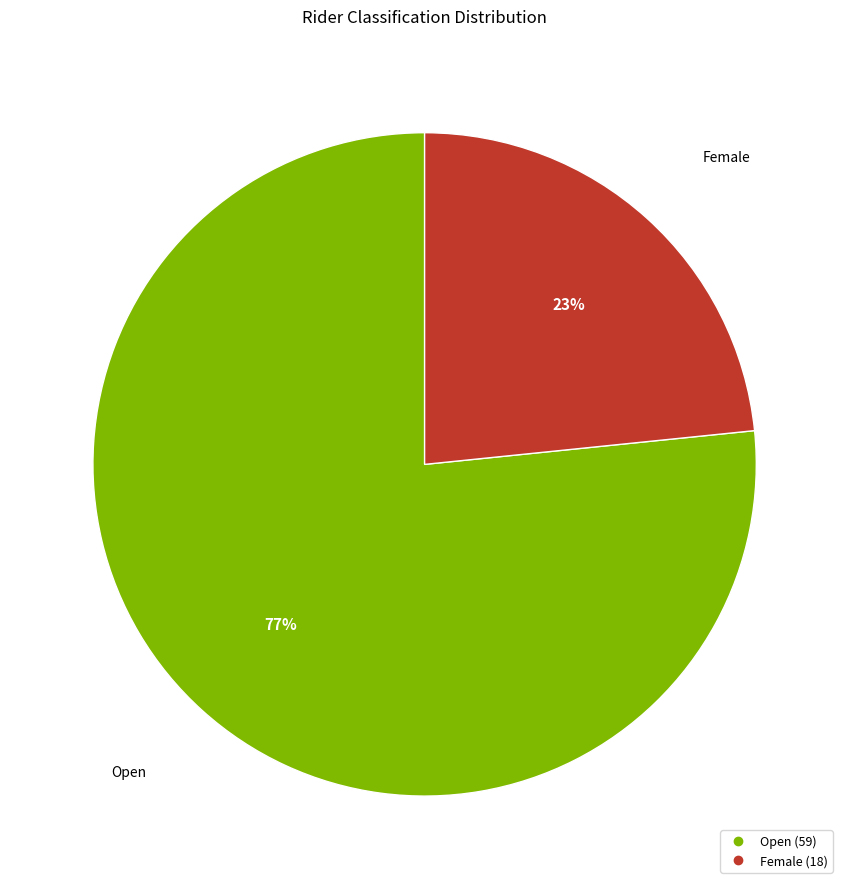

To the nearest percent, what percentage of the pie is Female?

23%